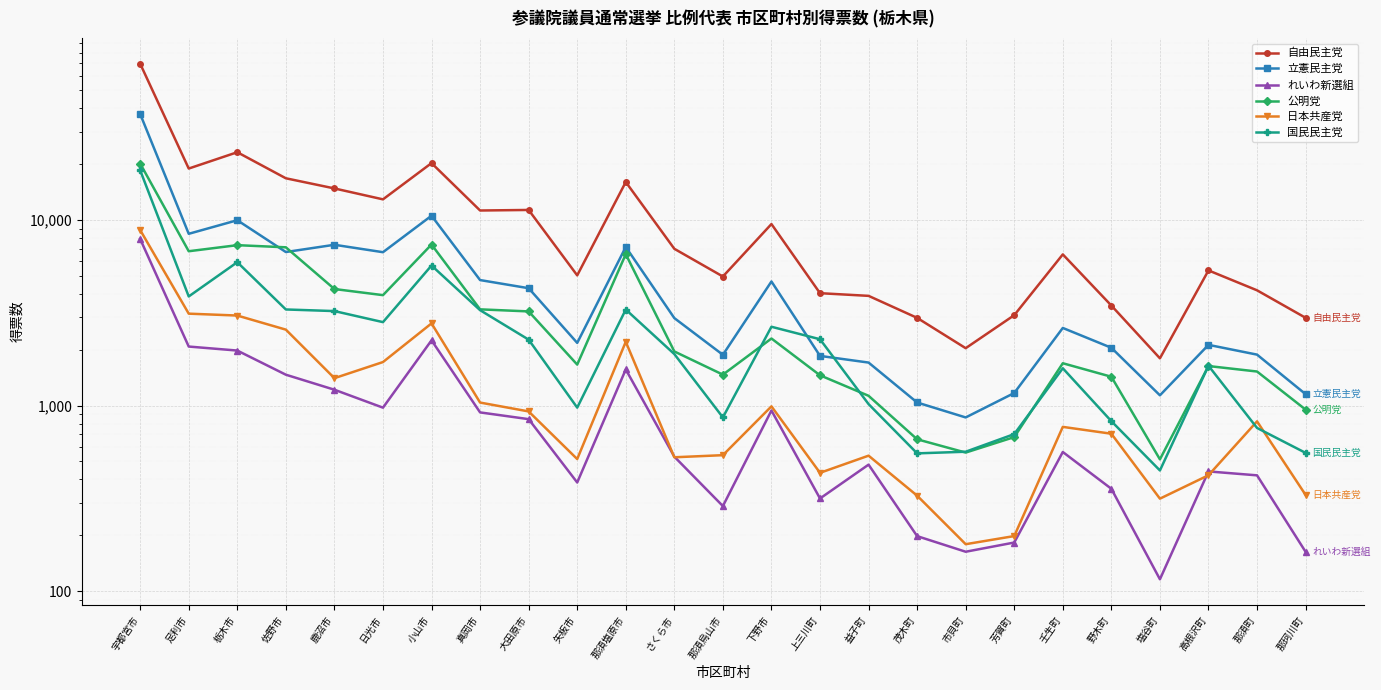

Reading left to right, transcribe all the data shown in this chart.

自由民主党: 宇都宮市=69603.4	足利市=18952.5	栃木市=23208.8	佐野市=16794.4	鹿沼市=14806.2	日光市=12929.3	小山市=20277.5	真岡市=11258.6	大田原市=11336.2	矢板市=5034.0	那須塩原市=16034.8	さくら市=7000.1	那須烏山市=4962.5	下野市=9516.6	上三川町=4034.9	益子町=3903.1	茂木町=2970.3	市貝町=2038.9	芳賀町=3070.9	壬生町=6530.1	野木町=3460.8	塩谷町=1798.1	高根沢町=5352.8	那須町=4181.3	那珂川町=2972.5
立憲民主党: 宇都宮市=37295.6	足利市=8431.5	栃木市=9979.3	佐野市=6724.0	鹿沼市=7358.1	日光市=6710.4	小山市=10553.1	真岡市=4748.0	大田原市=4292.0	矢板市=2177.1	那須塩原市=7161.2	さくら市=2962.0	那須烏山市=1878.0	下野市=4665.8	上三川町=1852.6	益子町=1705.6	茂木町=1039.0	市貝町=863.1	芳賀町=1169.0	壬生町=2620.7	野木町=2049.1	塩谷町=1136.0	高根沢町=2124.7	那須町=1882.2	那珂川町=1152.3
れいわ新選組: 宇都宮市=7907.0	足利市=2080.7	栃木市=1979.7	佐野市=1467.0	鹿沼市=1217.5	日光市=974.5	小山市=2248.0	真岡市=918.8	大田原市=845.0	矢板市=385.0	那須塩原市=1565.9	さくら市=530.5	那須烏山市=287.3	下野市=940.8	上三川町=315.7	益子町=480.4	茂木町=197.9	市貝町=163.0	芳賀町=182.8	壬生町=562.1	野木町=356.0	塩谷町=115.8	高根沢町=441.7	那須町=420.7	那珂川町=162.8
公明党: 宇都宮市=20167.5	足利市=6791.2	栃木市=7322.7	佐野市=7130.0	鹿沼市=4248.7	日光市=3937.8	小山市=7380.2	真岡市=3301.3	大田原市=3217.7	矢板市=1663.2	那須塩原市=6545.9	さくら市=1957.7	那須烏山市=1468.2	下野市=2299.1	上三川町=1456.3	益子町=1129.1	茂木町=658.2	市貝町=558.1	芳賀町=676.3	壬生町=1691.2	野木町=1430.1	塩谷町=513.1	高根沢町=1633.6	那須町=1526.2	那珂川町=951.3
日本共産党: 宇都宮市=8835.2	足利市=3129.4	栃木市=3057.2	佐野市=2566.7	鹿沼市=1405.3	日光市=1716.4	小山市=2773.9	真岡市=1038.2	大田原市=930.0	矢板市=515.0	那須塩原市=2207.1	さくら市=526.5	那須烏山市=540.4	下野市=990.5	上三川町=434.1	益子町=537.0	茂木町=326.9	市貝町=179.0	芳賀町=198.0	壬生町=767.7	野木町=705.1	塩谷町=315.0	高根沢町=421.2	那須町=822.2	那珂川町=330.0
国民民主党: 宇都宮市=18548.0	足利市=3875.0	栃木市=5927.4	佐野市=3296.7	鹿沼市=3231.2	日光市=2816.9	小山市=5687.6	真岡市=3268.0	大田原市=2267.0	矢板市=975.0	那須塩原市=3293.1	さくら市=1895.5	那須烏山市=863.6	下野市=2659.9	上三川町=2278.0	益子町=1018.6	茂木町=552.6	市貝町=564.0	芳賀町=702.0	壬生町=1589.0	野木町=823.9	塩谷町=447.0	高根沢町=1639.6	那須町=757.6	那珂川町=555.9